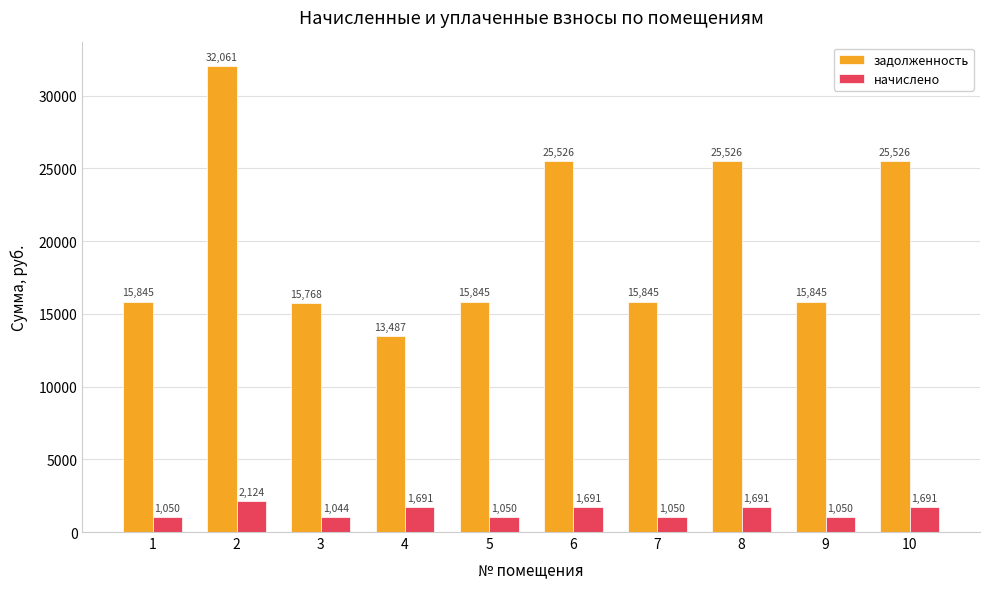

How many values in the задолженность series exceed 15844?

8